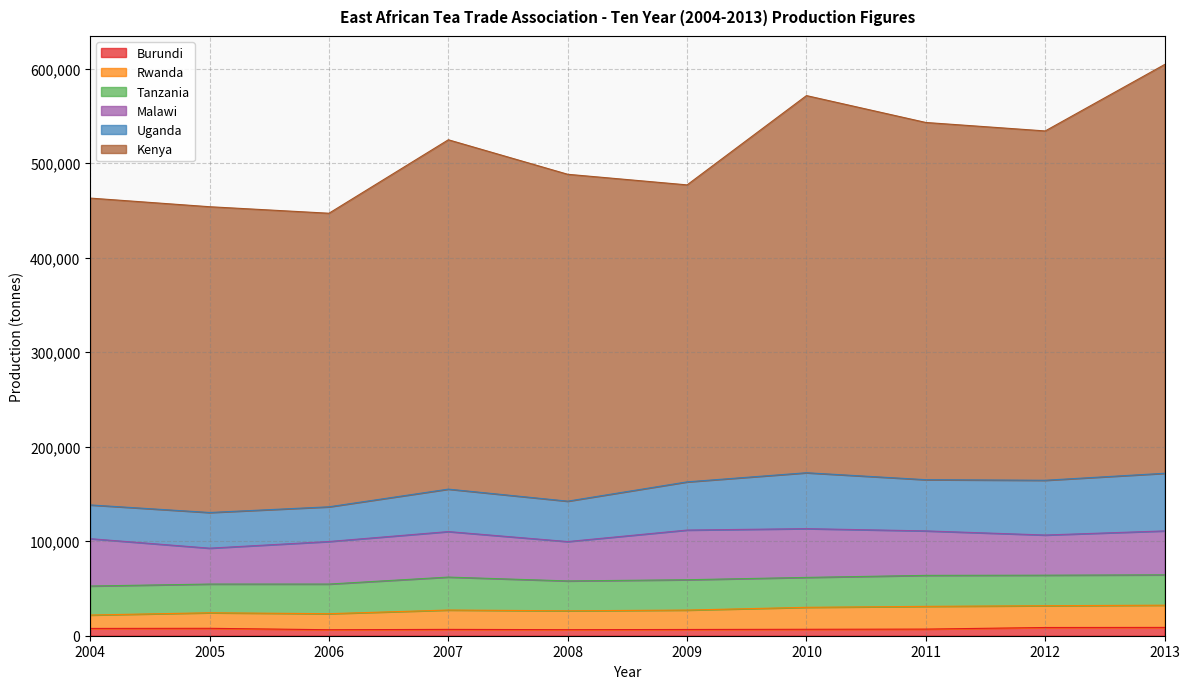

In Malawi, how many points are lower than both neighbors (excluding endpoints)?

3